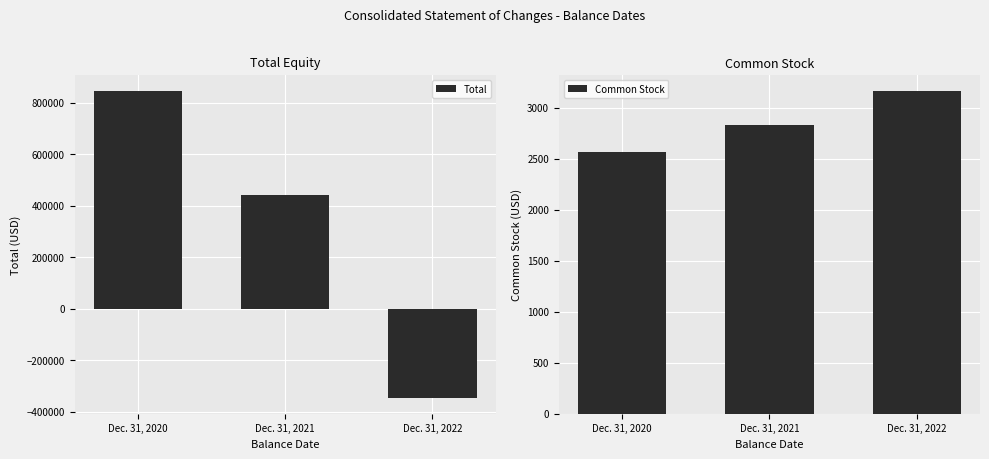

How many bars are there in each group?

2